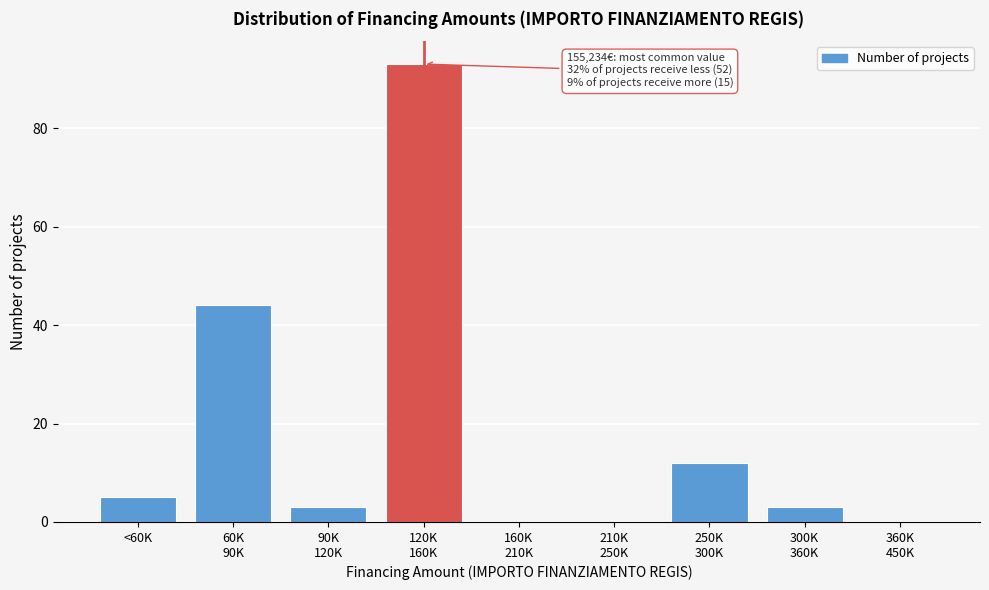

What is the sum of all values?

160